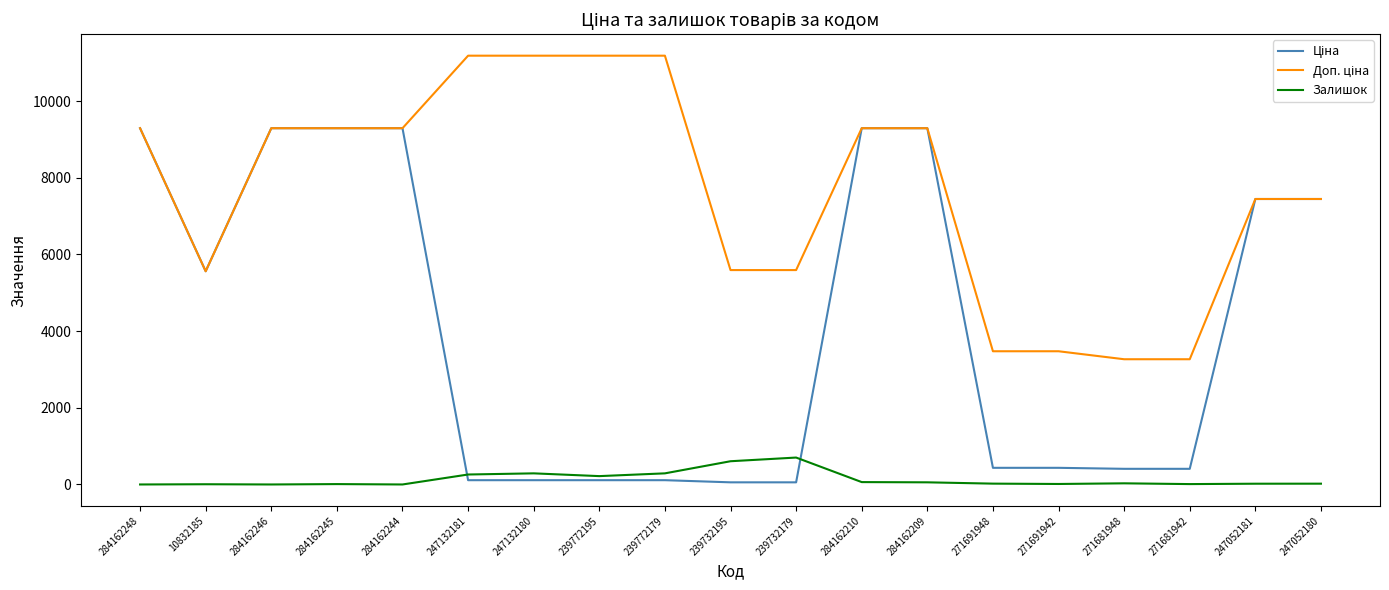

What is the maximum value for Залишок?

702.0